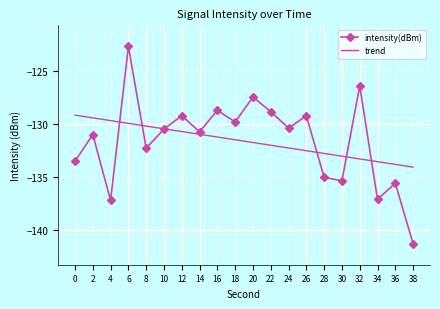

Is it true that the value at 34 is -137.1?

True